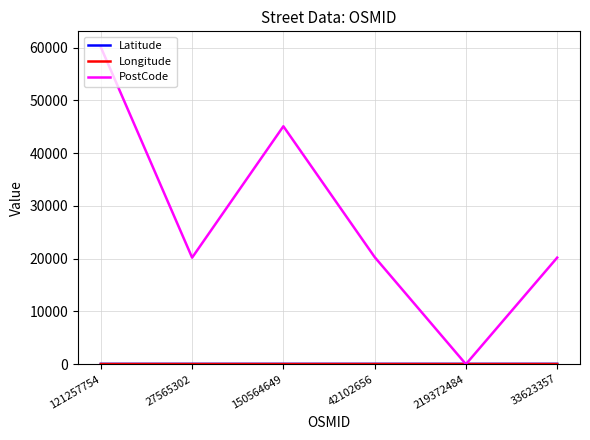

Does the chart display data point markers on the line(s)?

No